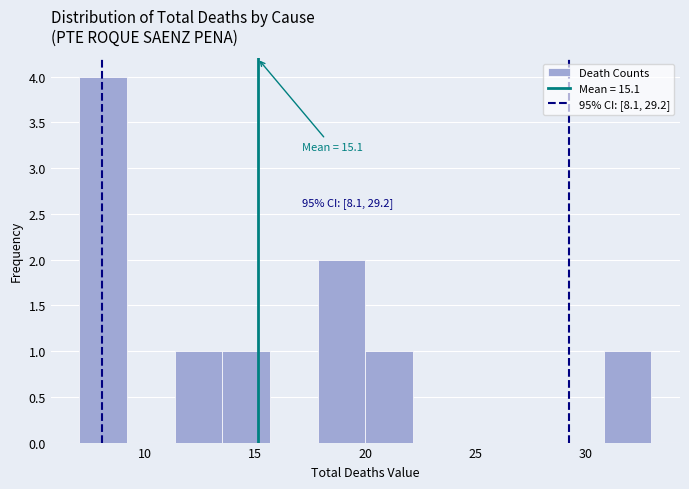

Over which range of the x-axis is the bar tallest?

7.0 to 9.0